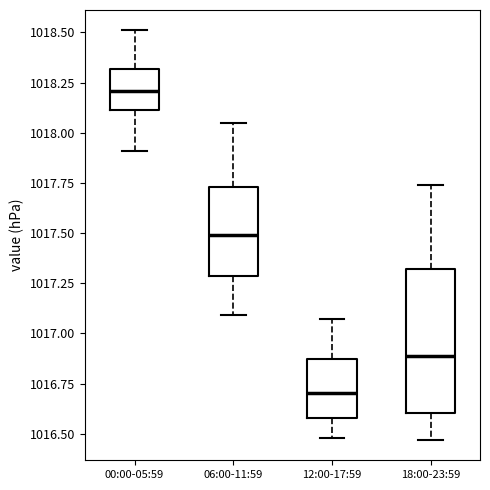

Reading left to right, read every box against the y-axis: the position of its median line, the range the box covers, and the ends of its whiskers. The values are not printed on the chart, so give them approximately, as read against the axis.

00:00-05:59: median 1018.20, box 1018.10 to 1018.30, whiskers 1017.90 to 1018.50
06:00-11:59: median 1017.50, box 1017.30 to 1017.75, whiskers 1017.10 to 1018.05
12:00-17:59: median 1016.70, box 1016.60 to 1016.90, whiskers 1016.50 to 1017.05
18:00-23:59: median 1016.90, box 1016.60 to 1017.30, whiskers 1016.45 to 1017.75